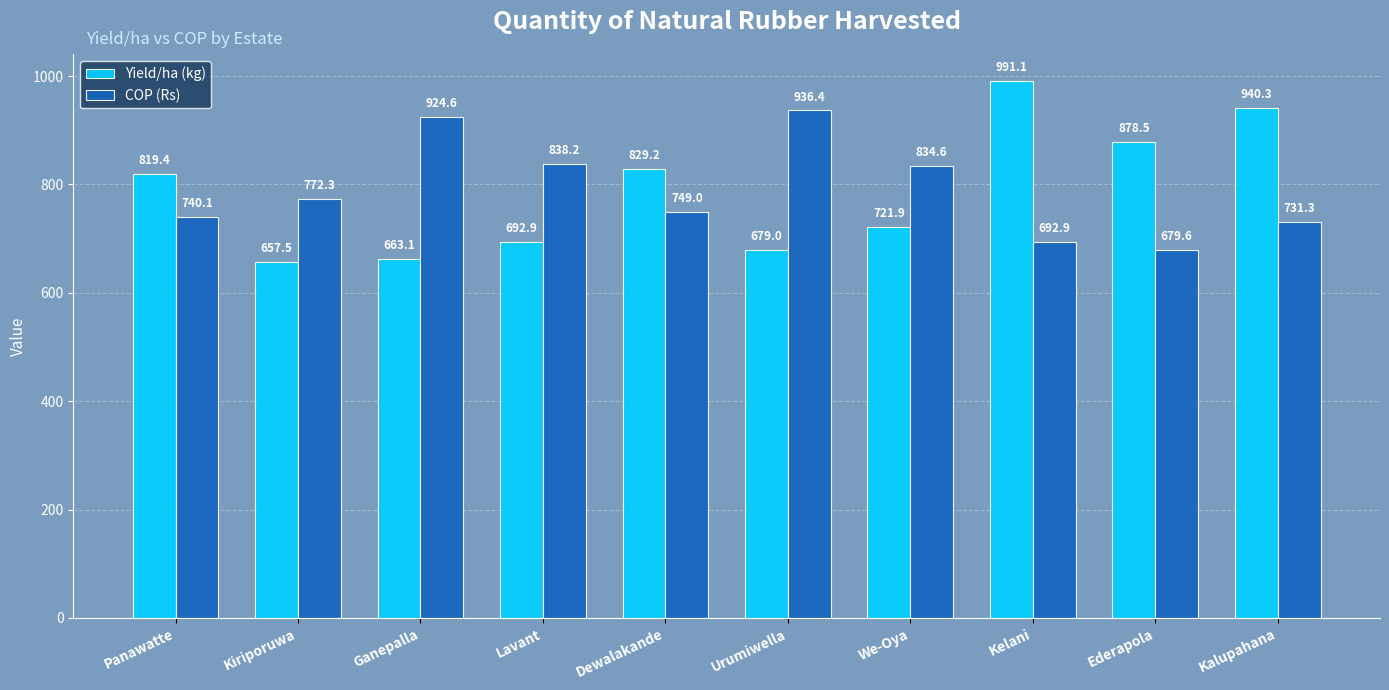

What is the average value of the COP (Rs) series?

789.9